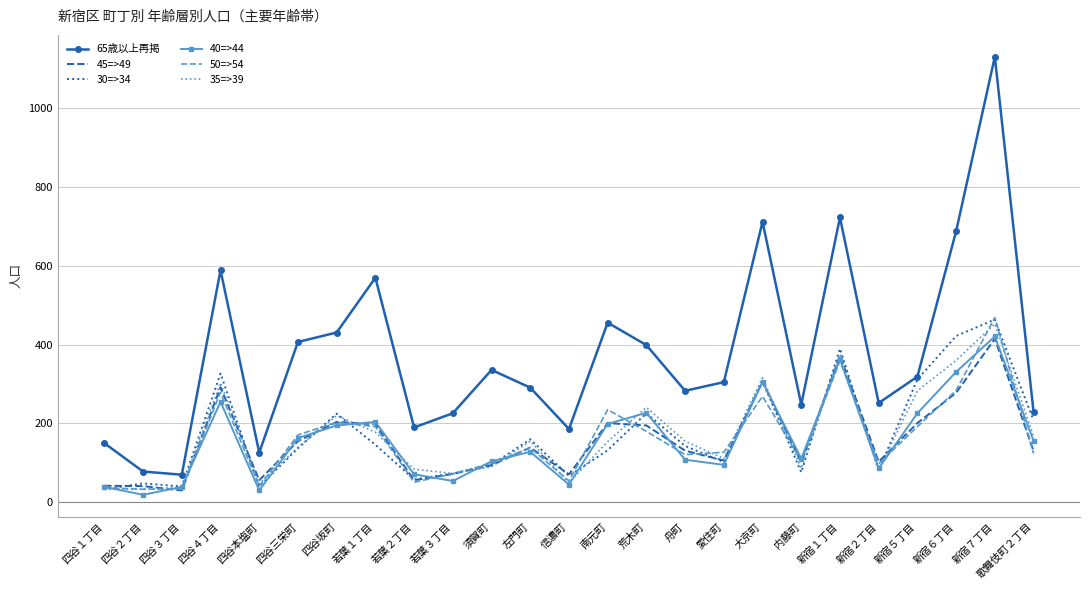

True or false: 50=>54 and 35=>39 cross at least once.

True